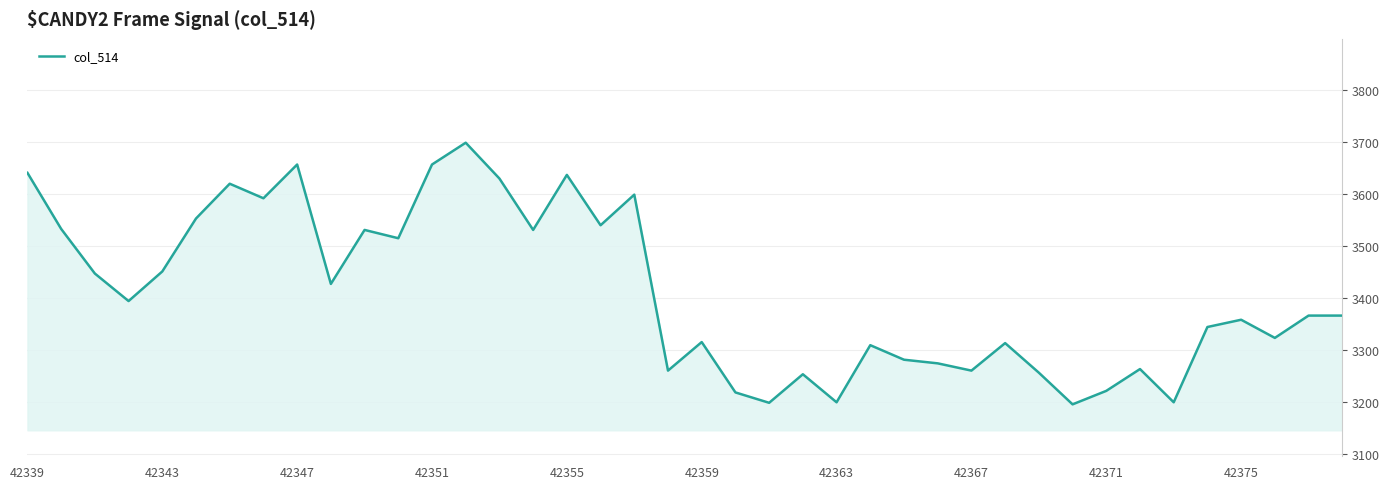

What is the greatest value displayed?

3699